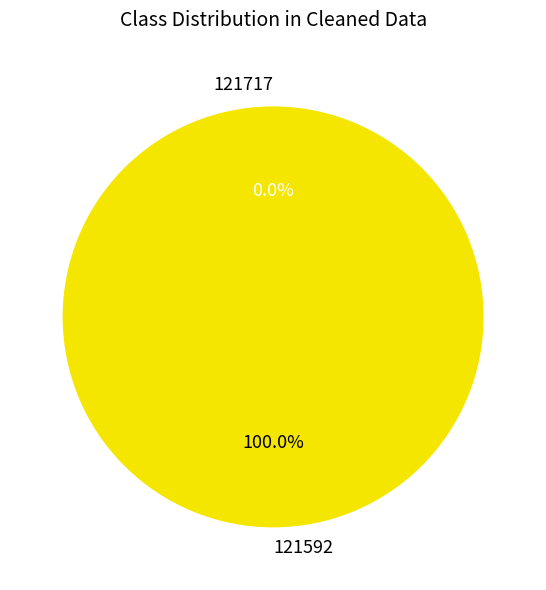

To the nearest percent, what is the difference between the largest and smallest slice percentages?

100%